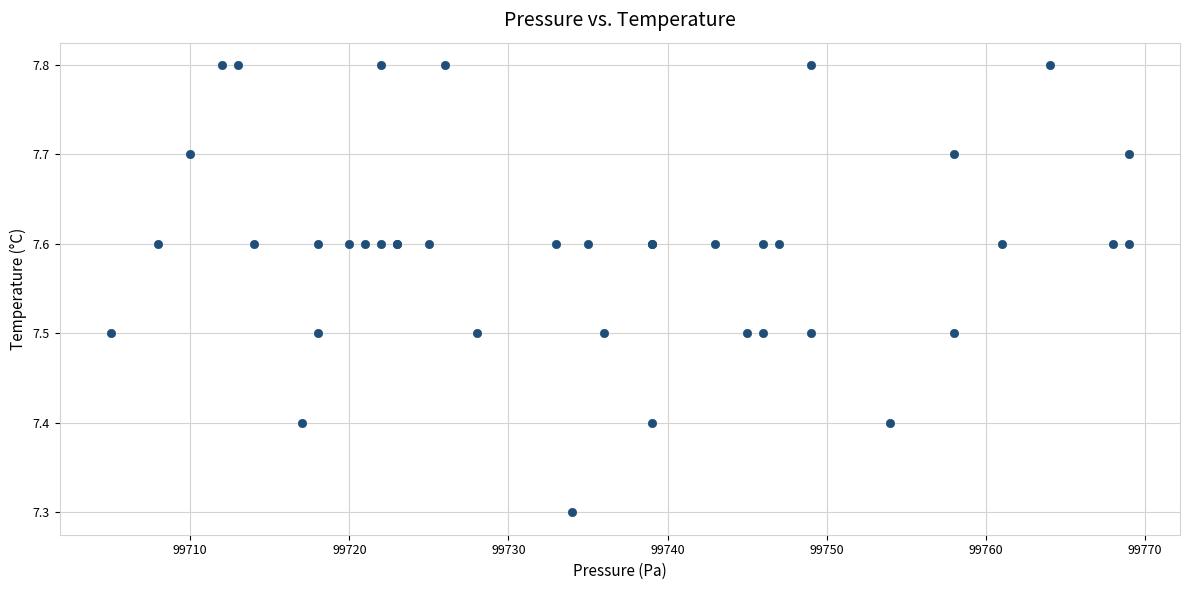

What Y value in the scatter plot is closest to 7?

7.3